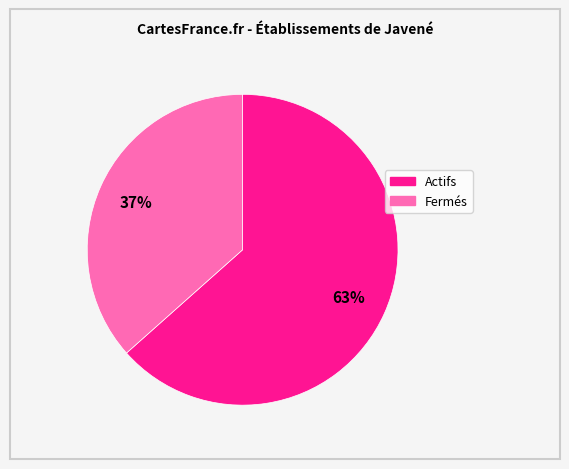

Rank the categories by value from lowest to highest.

Fermés, Actifs